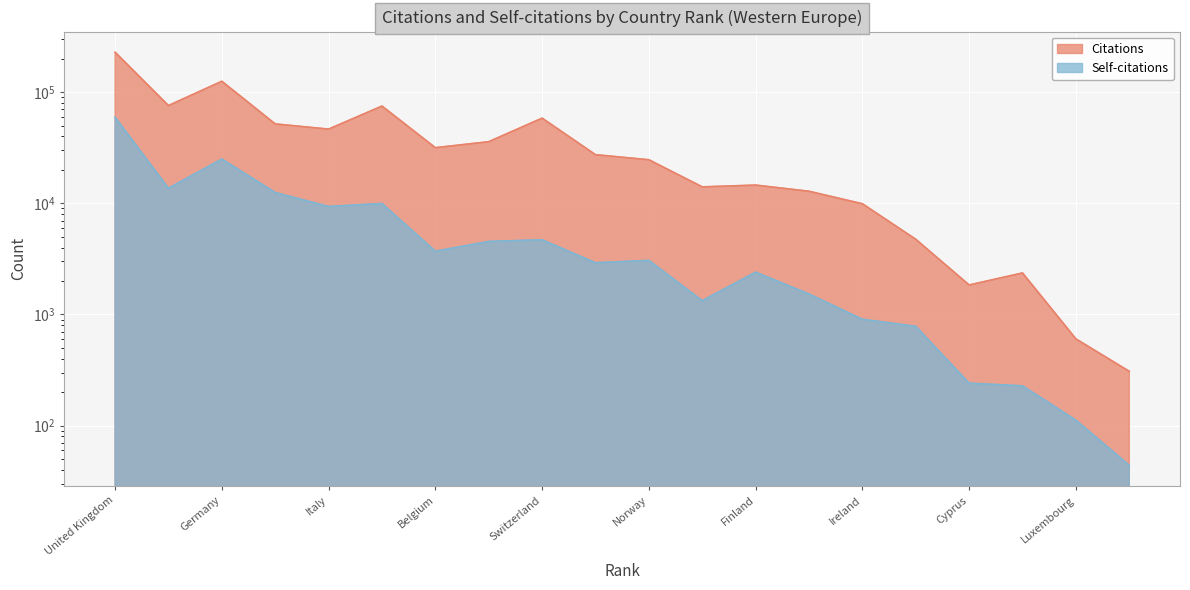

How many distinct data groups are displayed?

2